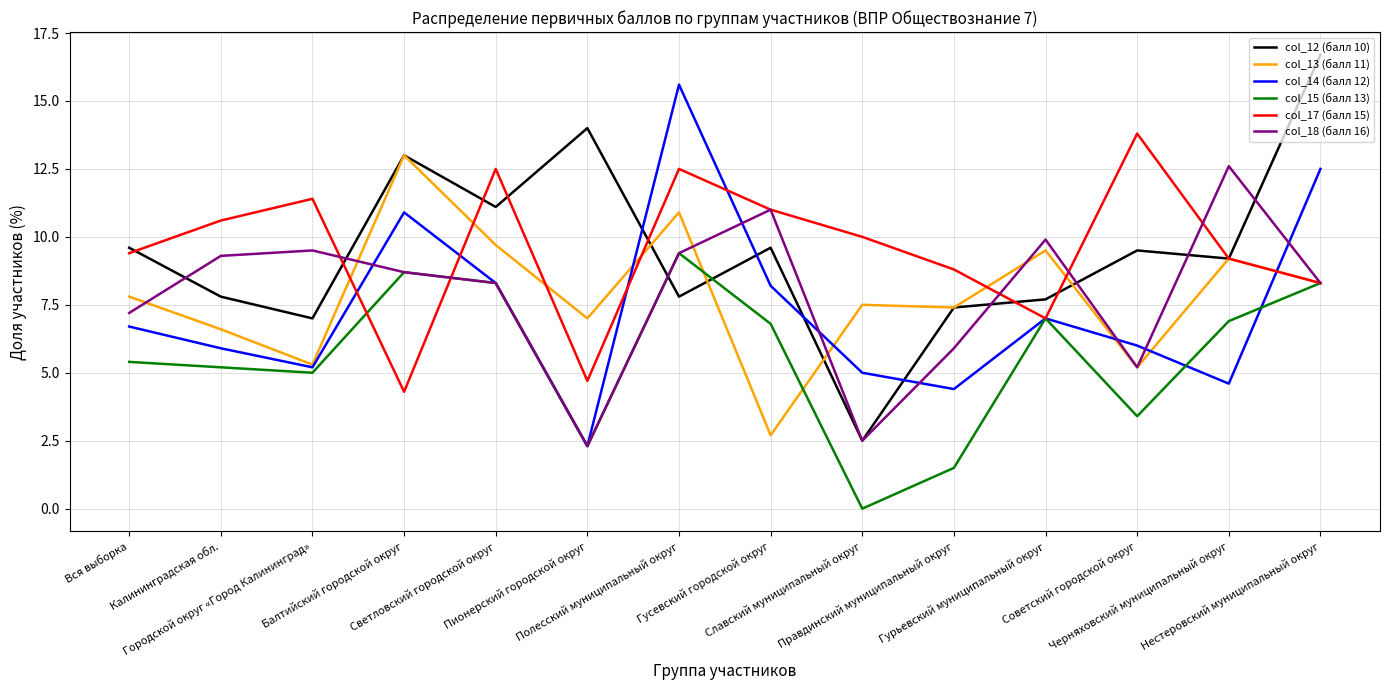

What is the average value of the col_15 (балл 13) series?

5.6